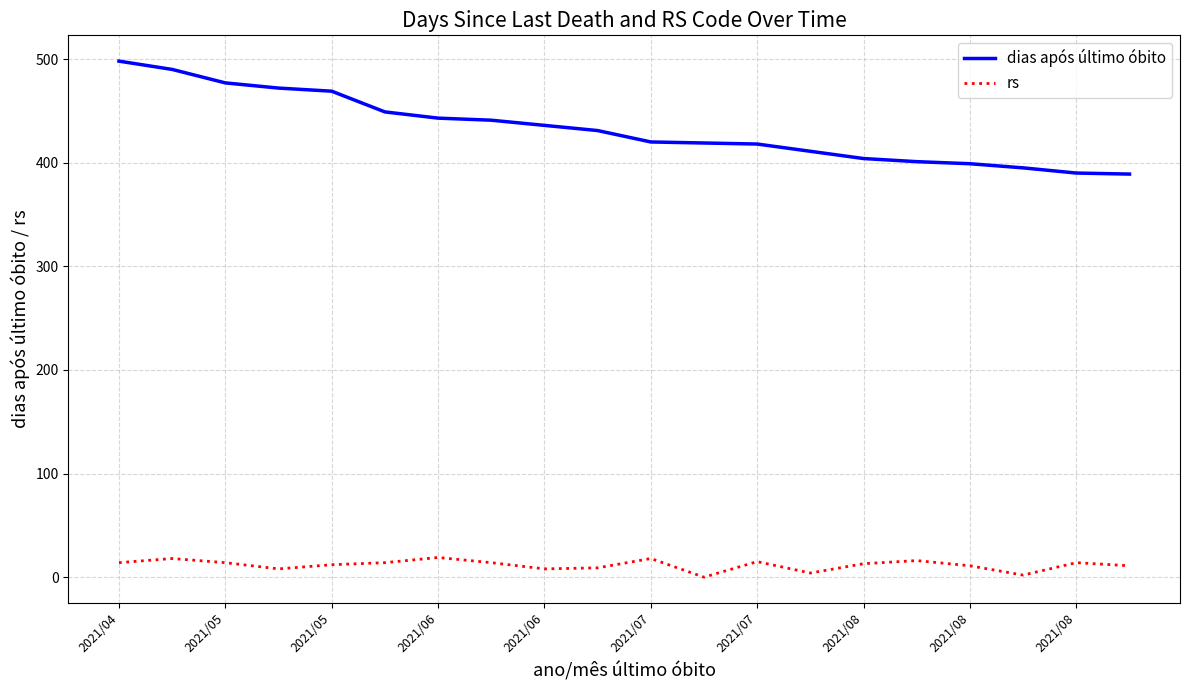

What is the lowest value of the dias após último óbito series?

389